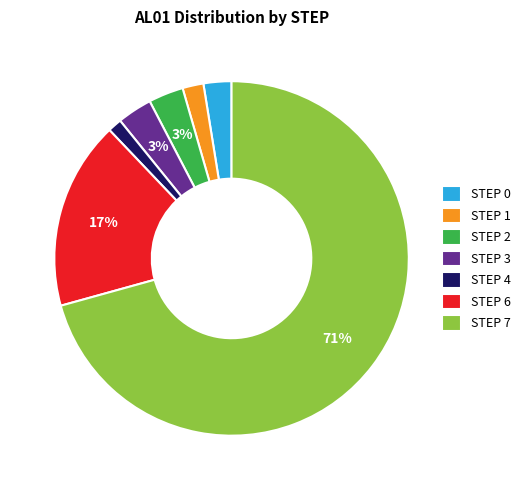

Which category has the biggest portion of the pie?

STEP 7